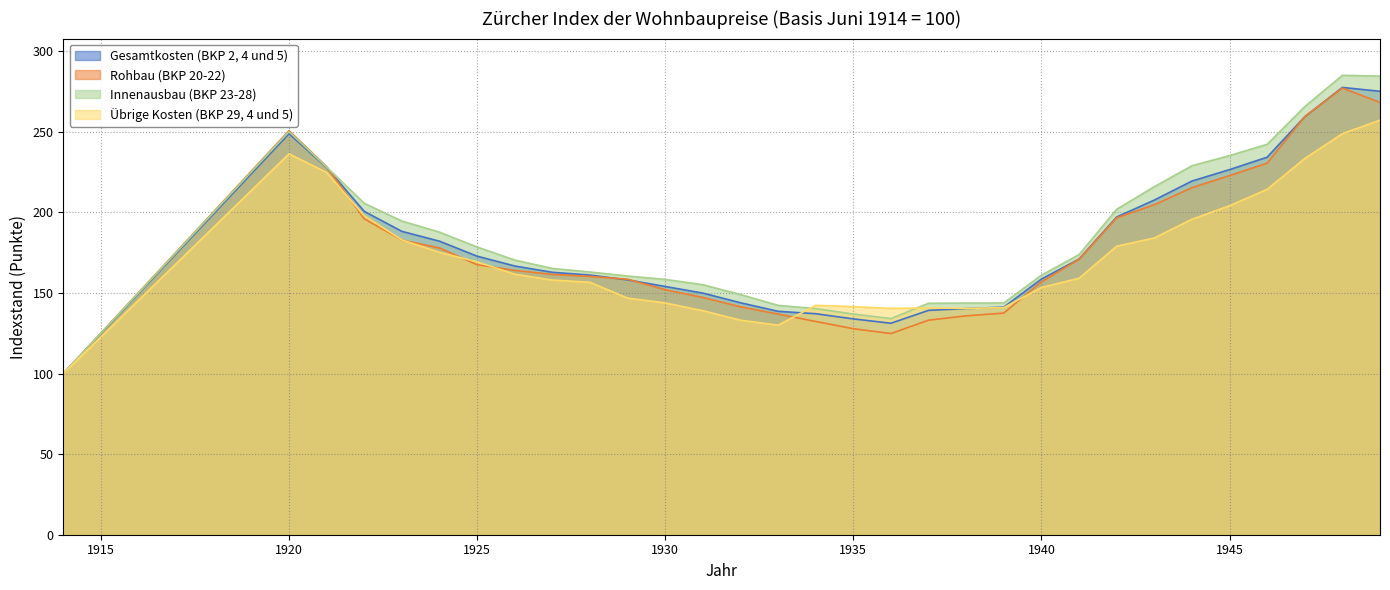

True or false: Übrige Kosten (BKP 29, 4 und 5) has a value of 102.6 at 1948.

False